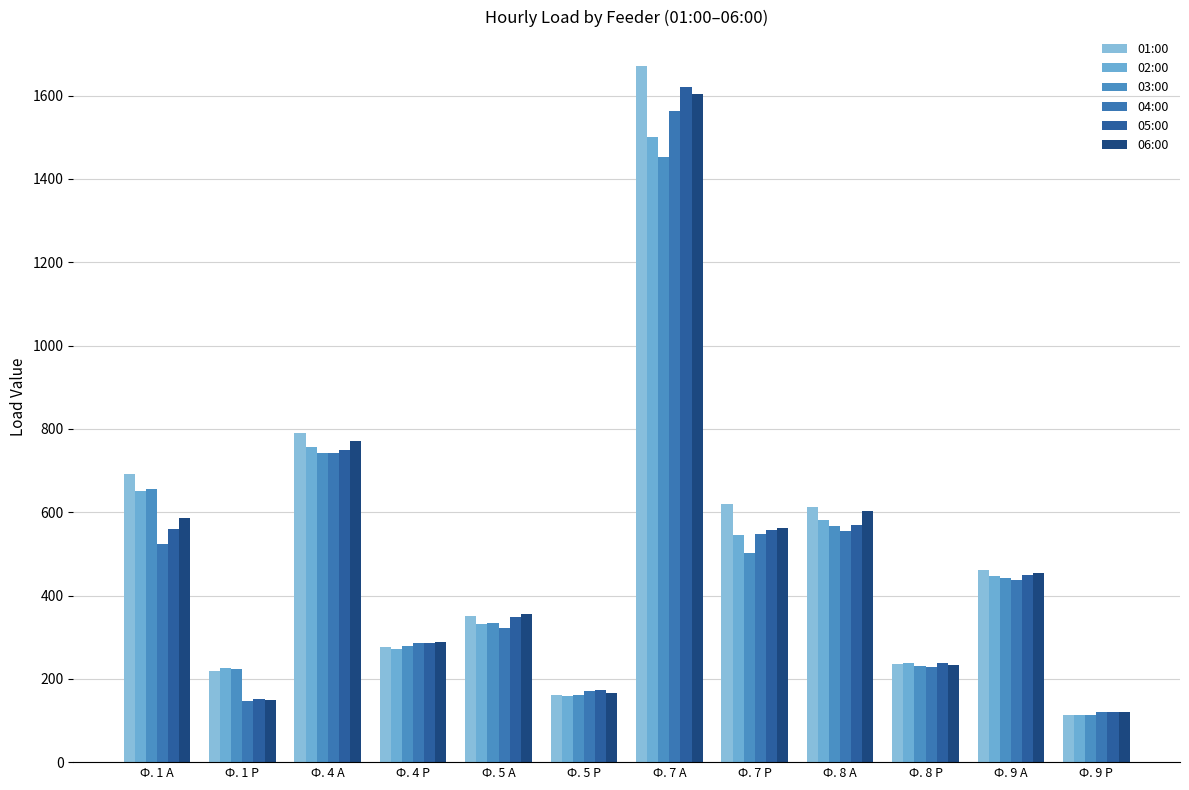

The value of 03:00 at Ф. 9 А is 442.6. True or false?

True